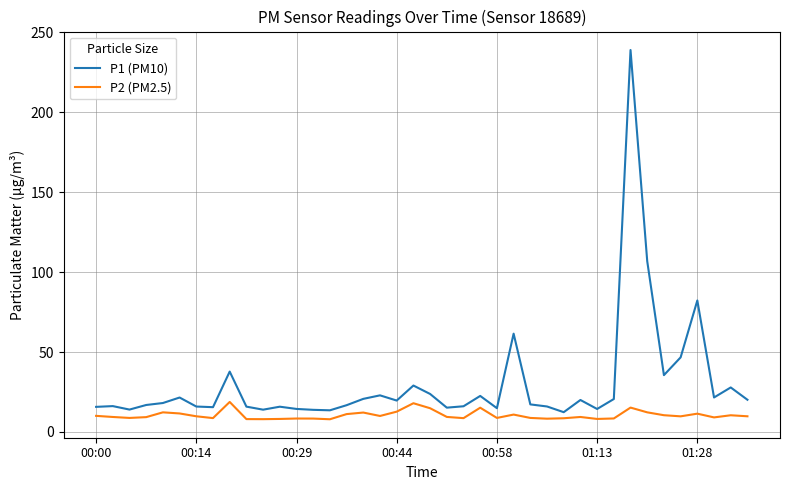

List the series in order of their overall mean, lowest first.

P2 (PM2.5), P1 (PM10)